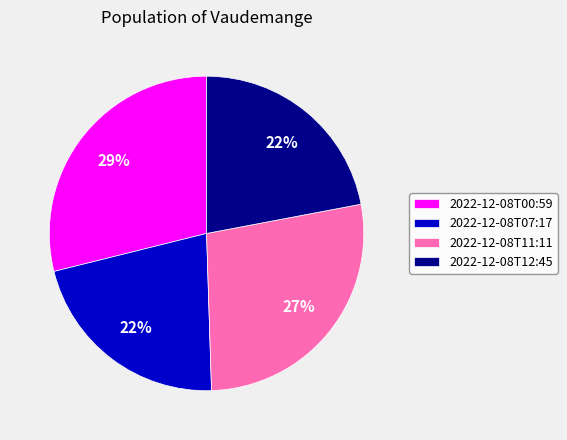

Count the number of slices in the pie.

4